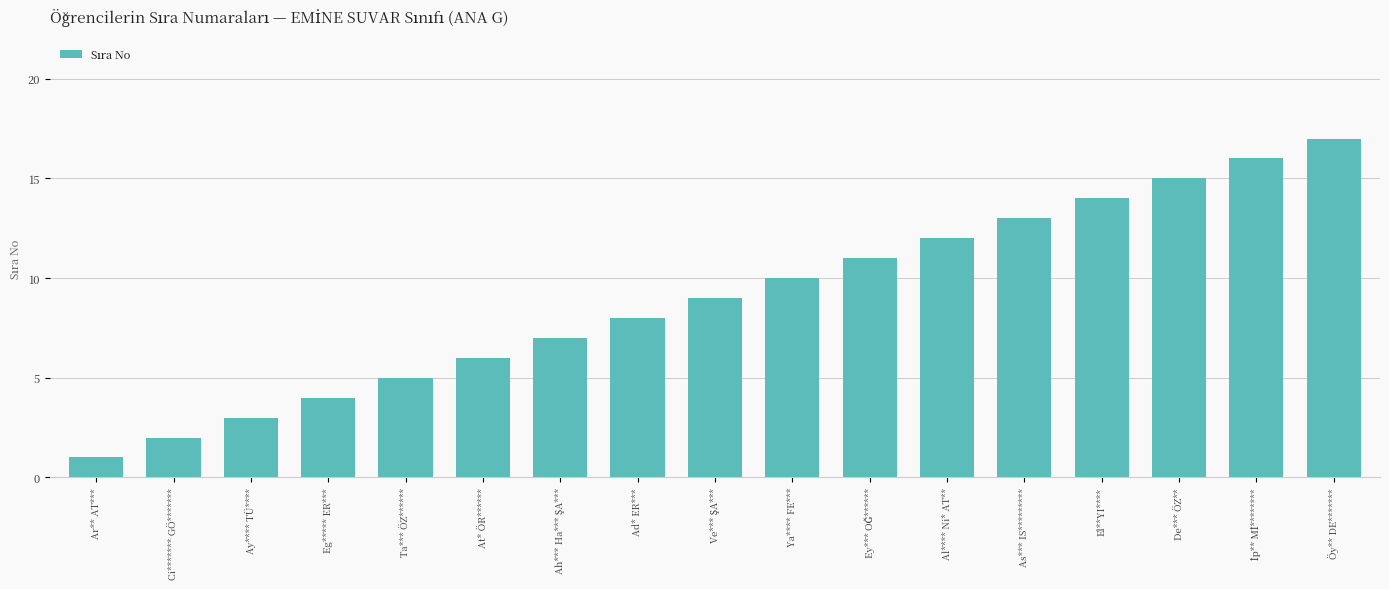

Reading right to left, transcribe all the data shown in this chart.

17	16	15	14	13	12	11	10	9	8	7	6	5	4	3	2	1